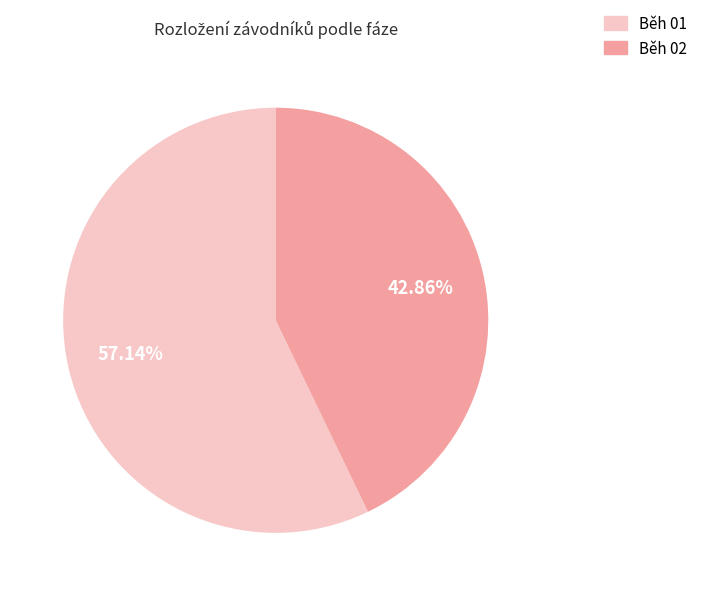

How many segments does this pie chart have?

2